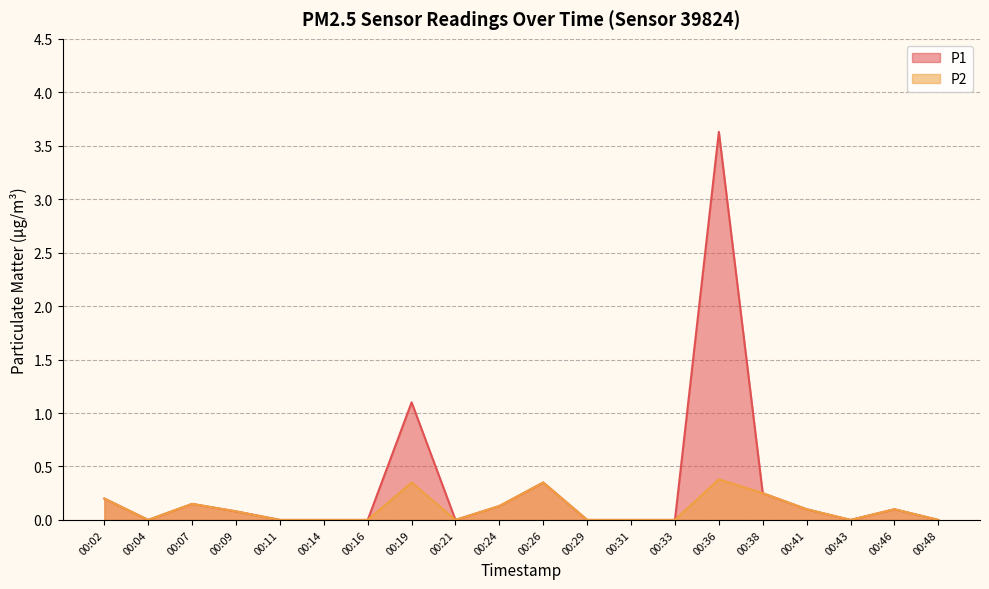

The P1 series shows 0.0 at 00:11. True or false?

True